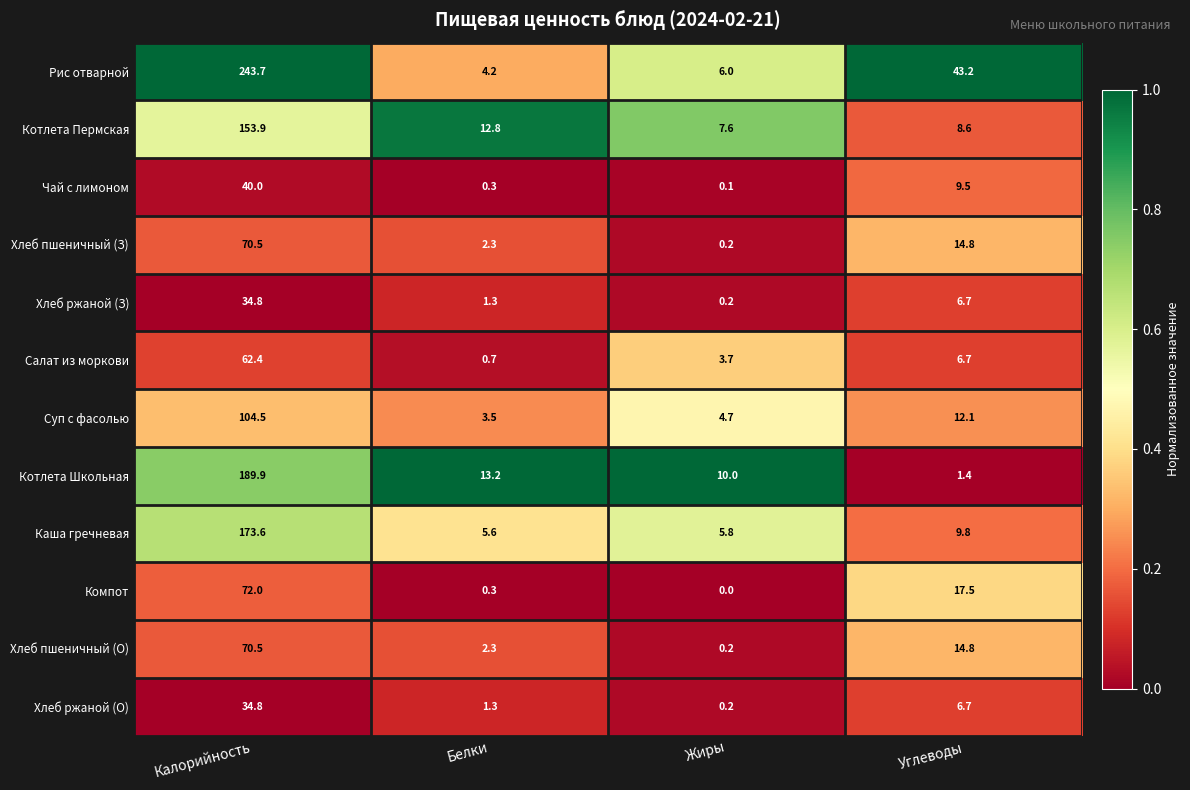

List the labels in order of Хлеб ржаной (З) value, smallest first.

Жиры, Белки, Углеводы, Калорийность